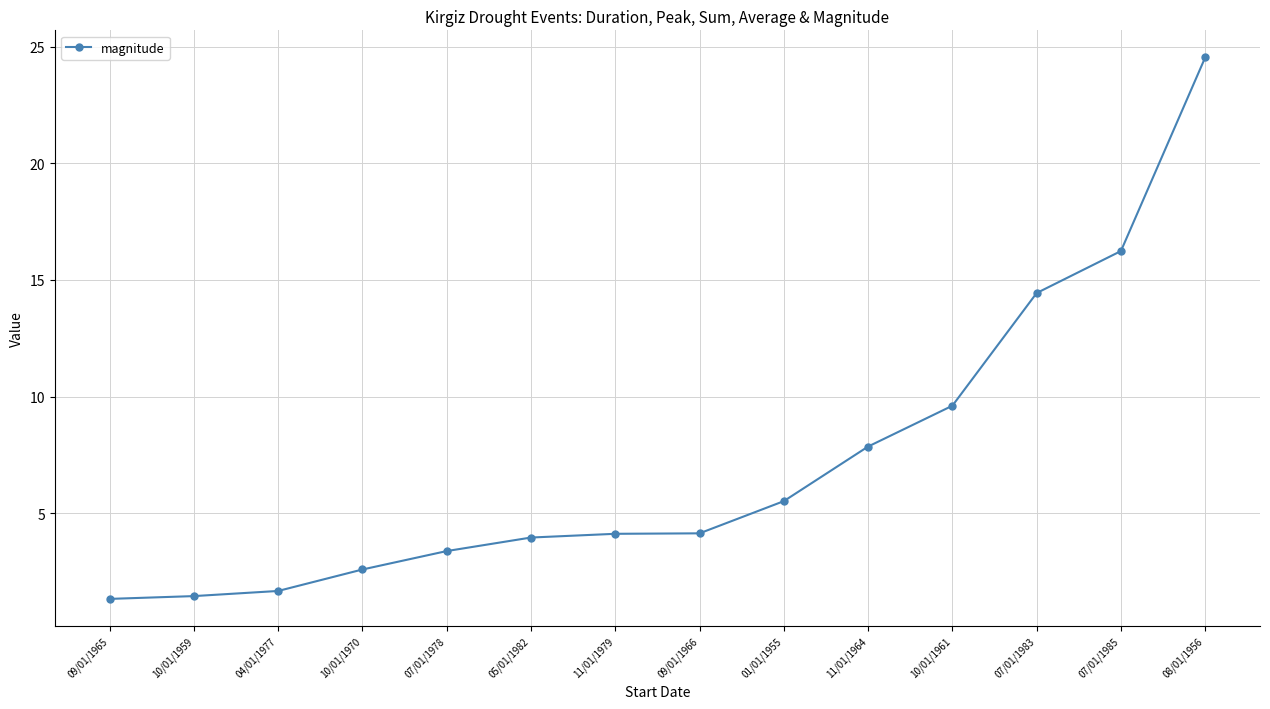

The value at 07/01/1985 is 16.2. True or false?

True